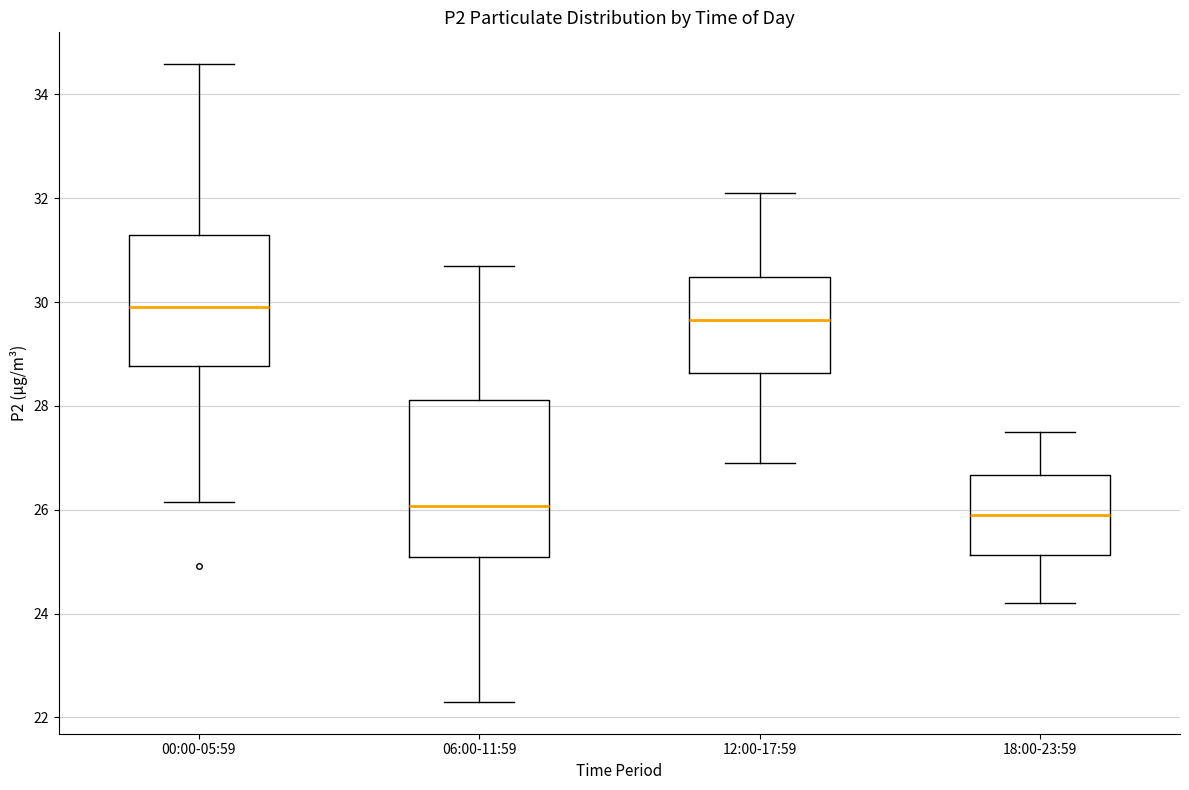

Where does the lower whisker of the box for 06:00-11:59 end on the y-axis? The values are not printed on the chart, so give them approximately, as read against the axis.

22.4